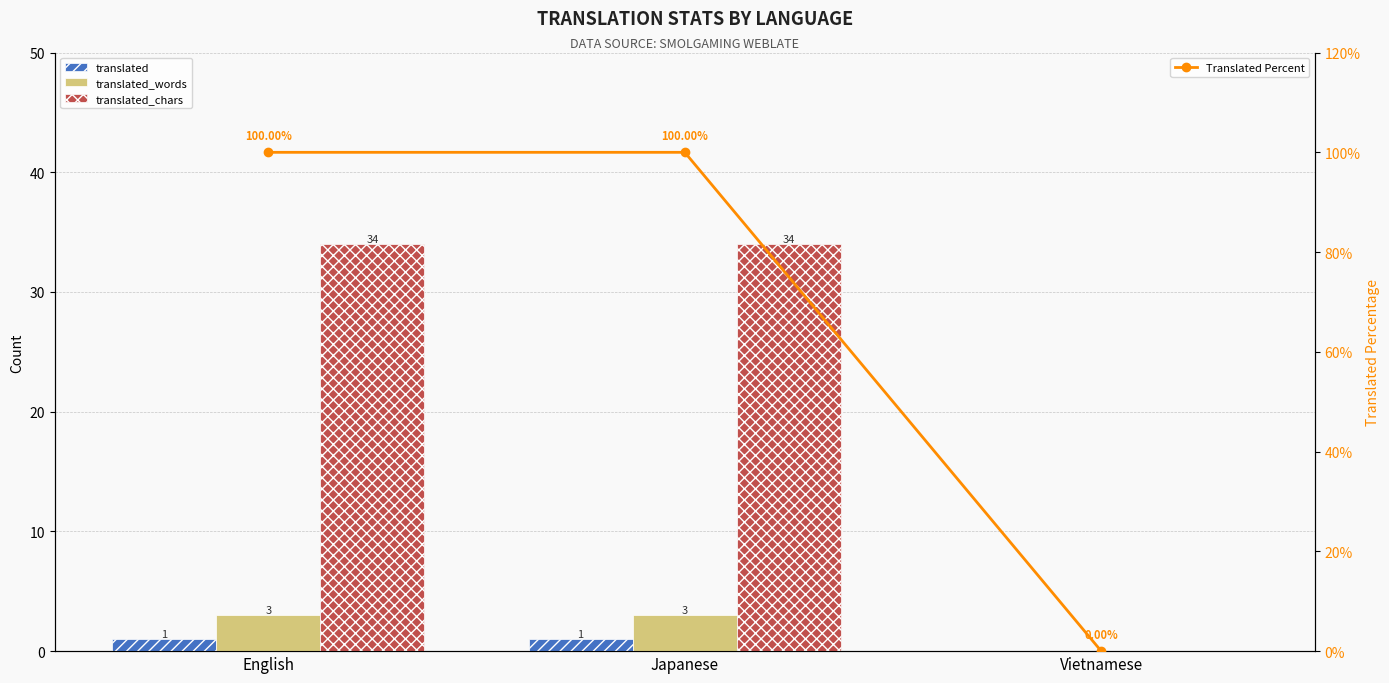

Reading left to right, list all the values displayed in this chart.

translated: 1	1	0
translated_words: 3	3	0
translated_chars: 34	34	0
Translated Percent: 100	100	0